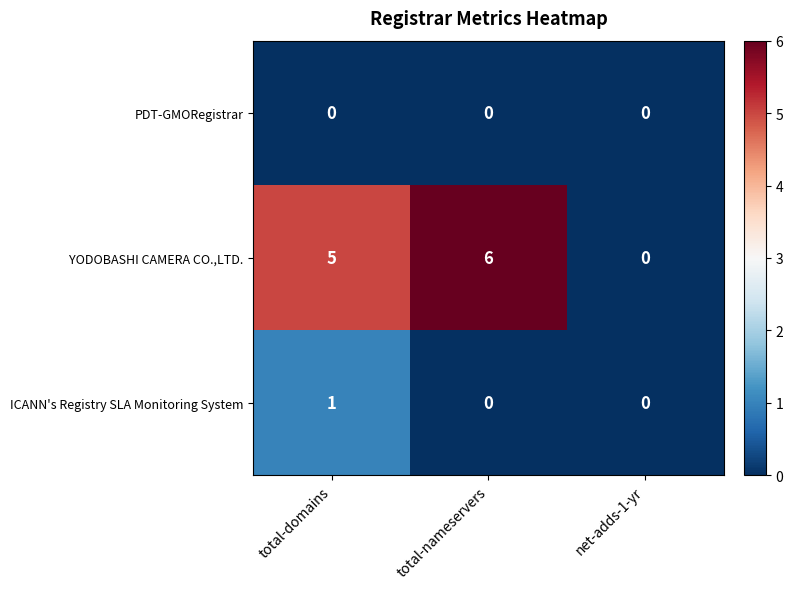

Count the number of data series in this chart.

3